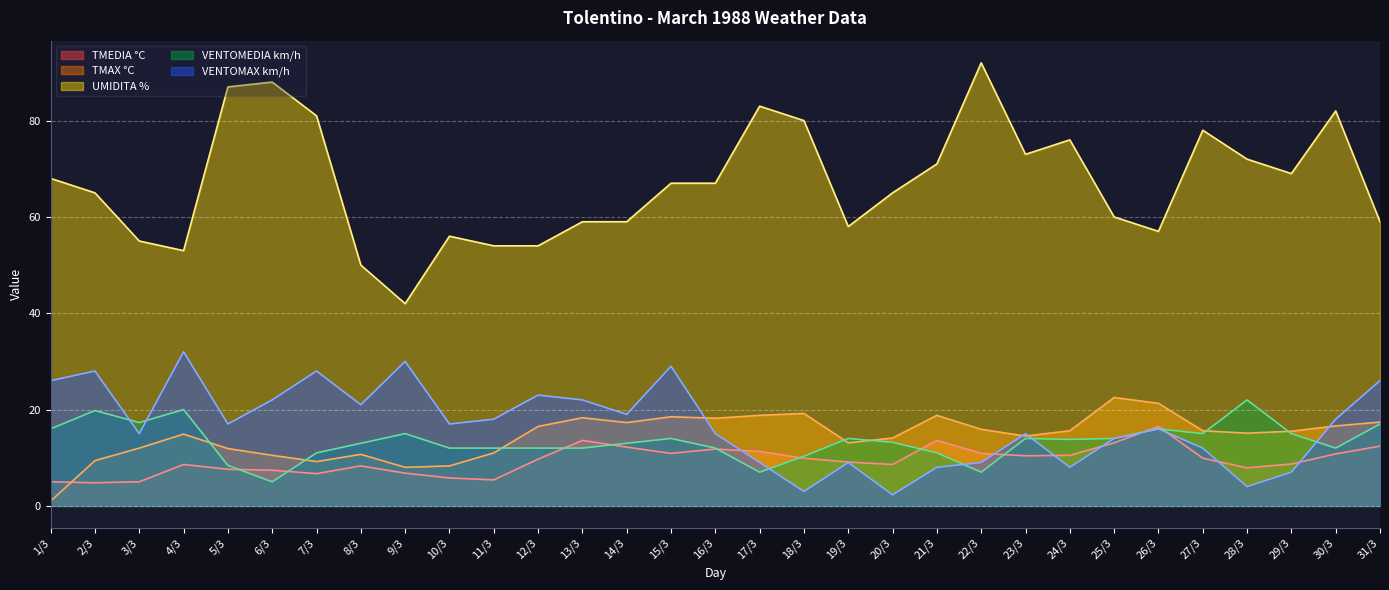

How many data points in VENTOMEDIA km/h are above 13?

16